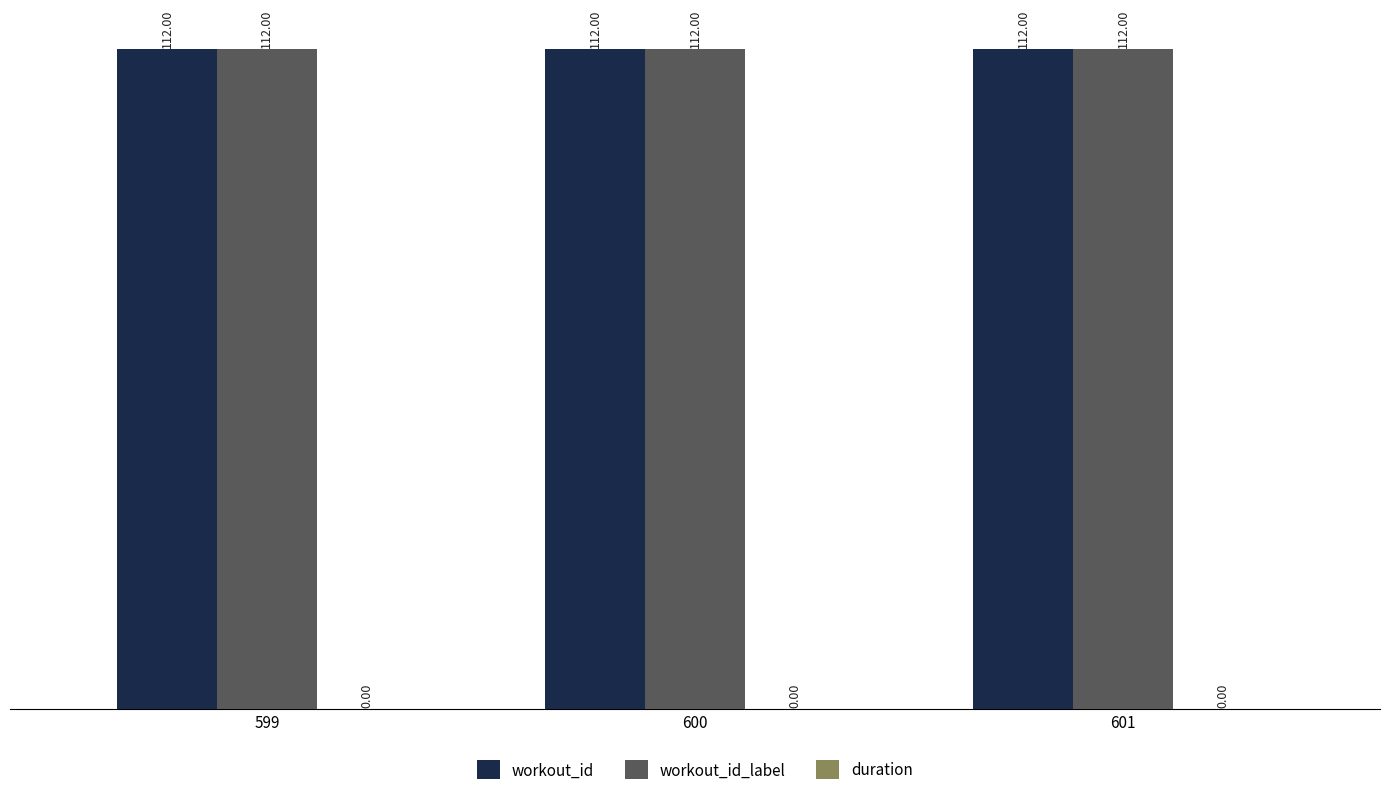

Which has a higher value, 601 or 599?

601